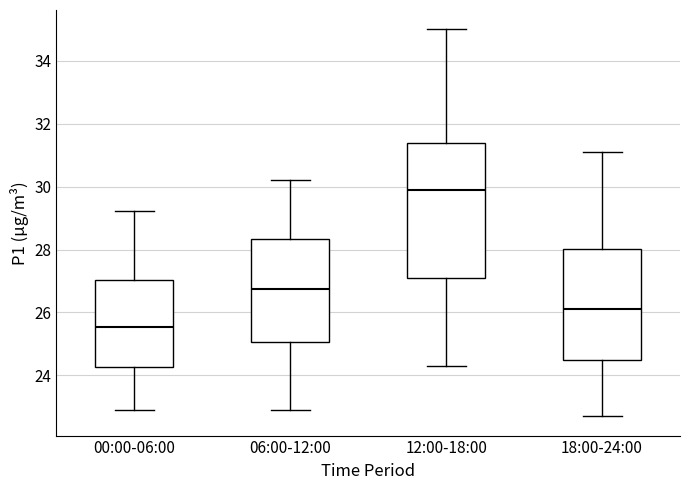

Where does the lower whisker of the box for 00:00-06:00 end on the y-axis? The values are not printed on the chart, so give them approximately, as read against the axis.

23.0